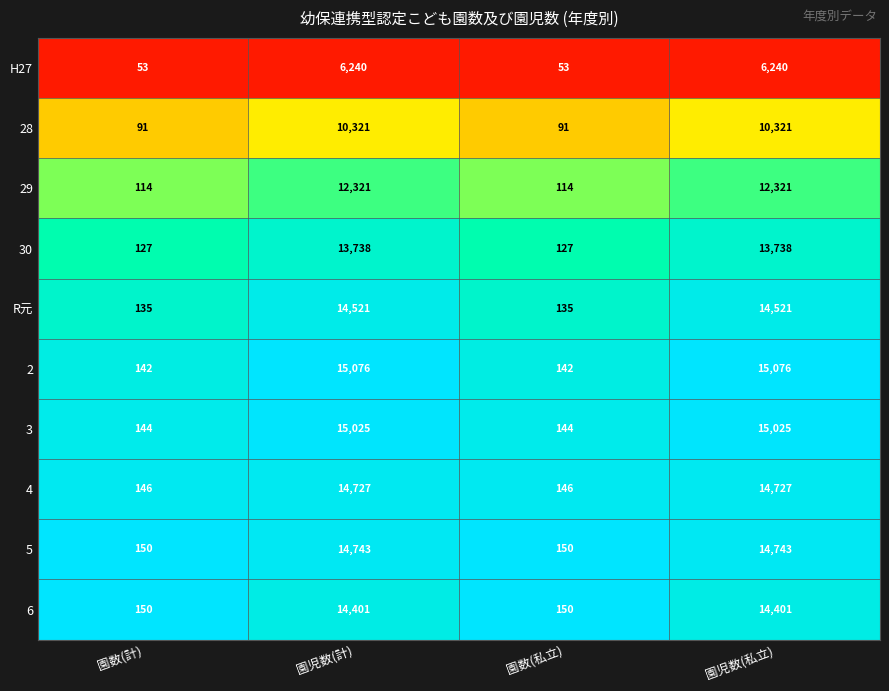

What is the spread (max minus min) of values at 園数(計)?

97